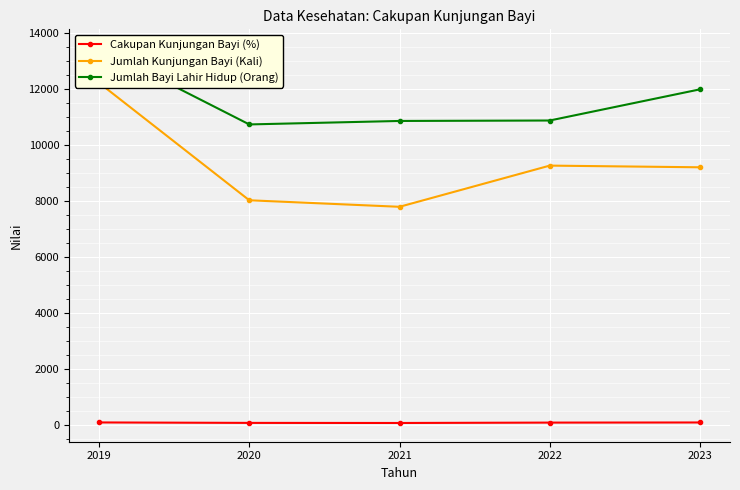

Which series has the largest total across all categories?

Jumlah Bayi Lahir Hidup (Orang)